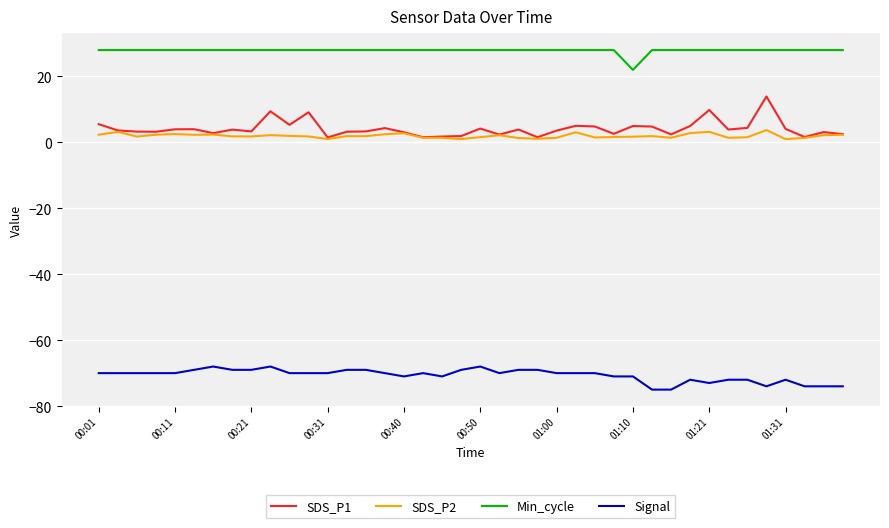

In SDS_P1, how many points are lower than both neighbors (excluding endpoints)?

12